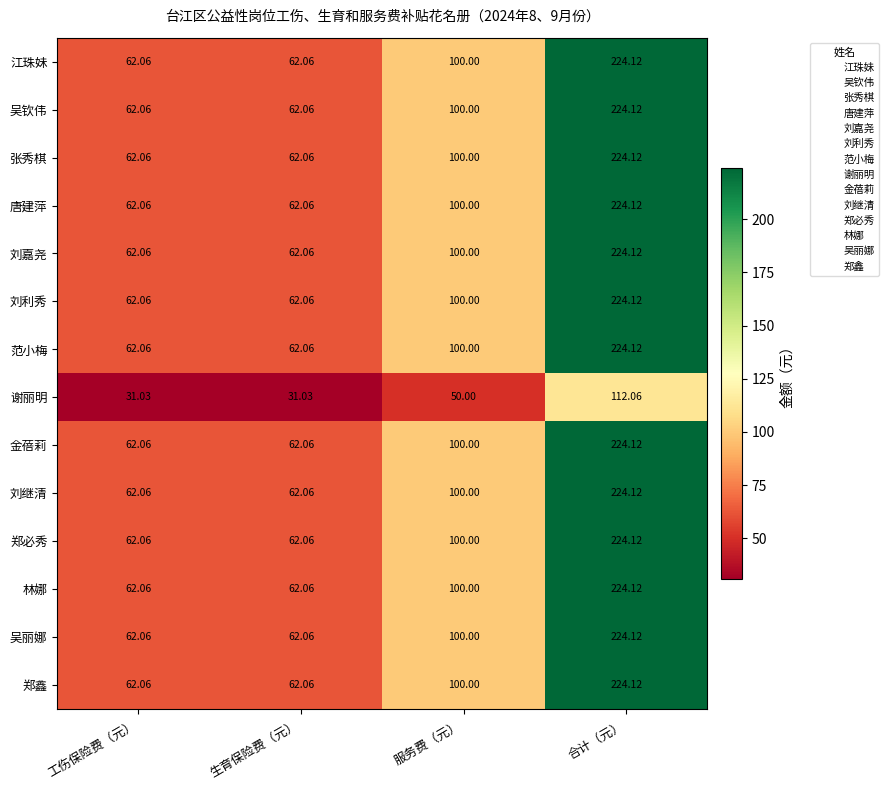

Is the value of 郑必秀 at 服务费（元） greater than the value of 刘嘉尧 at 合计（元）?

No